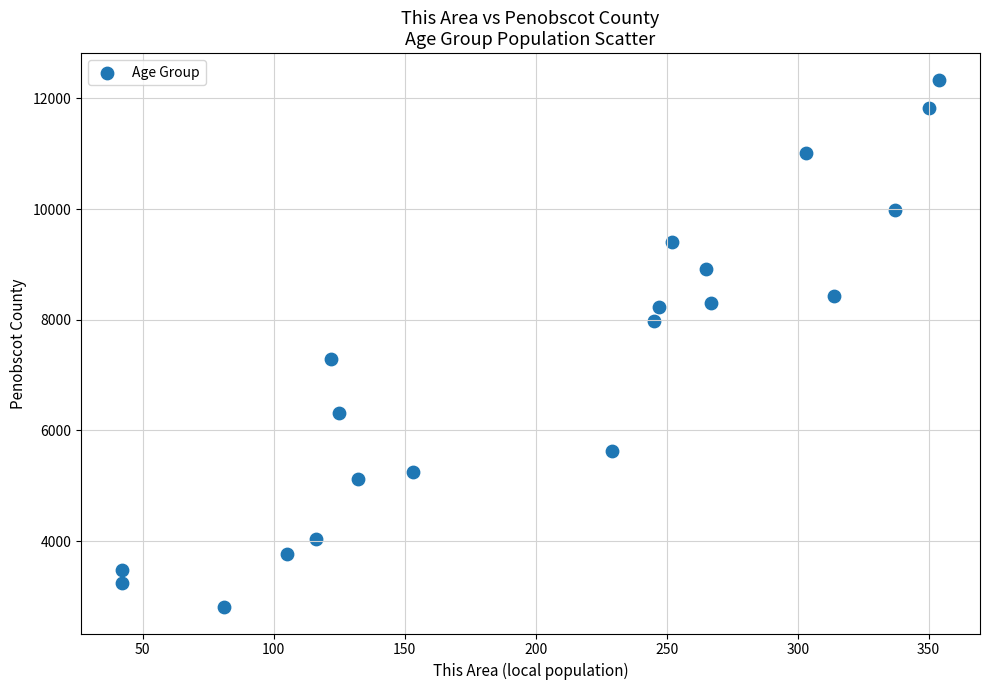

What Y value in the scatter plot is closest to 7574?

7299